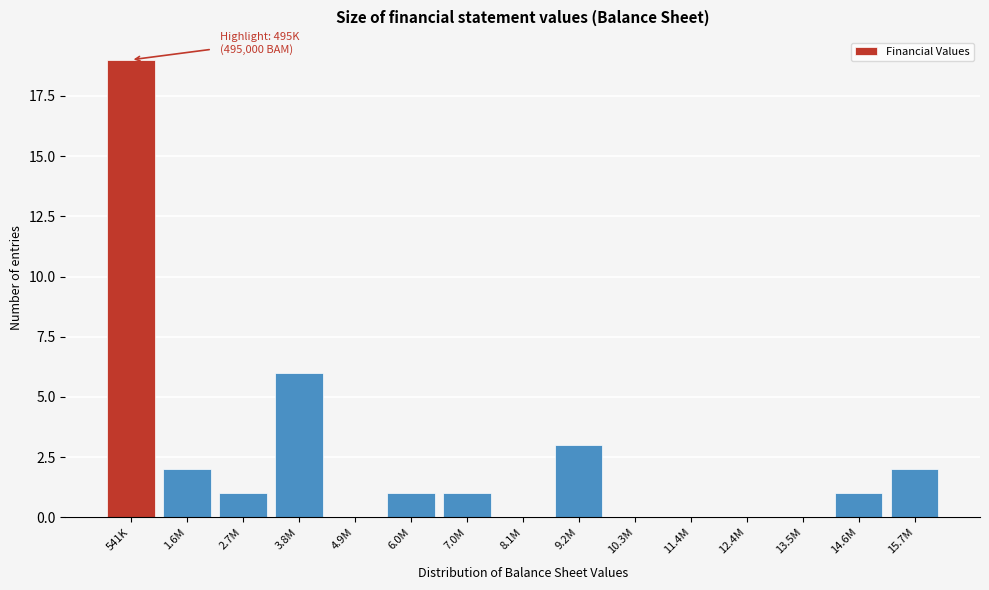

Reading left to right, what are all the values shown in this chart?

541K=19	1.6M=2	2.7M=1	3.8M=6	4.9M=0	6.0M=1	7.0M=1	8.1M=0	9.2M=3	10.3M=0	11.4M=0	12.4M=0	13.5M=0	14.6M=1	15.7M=2